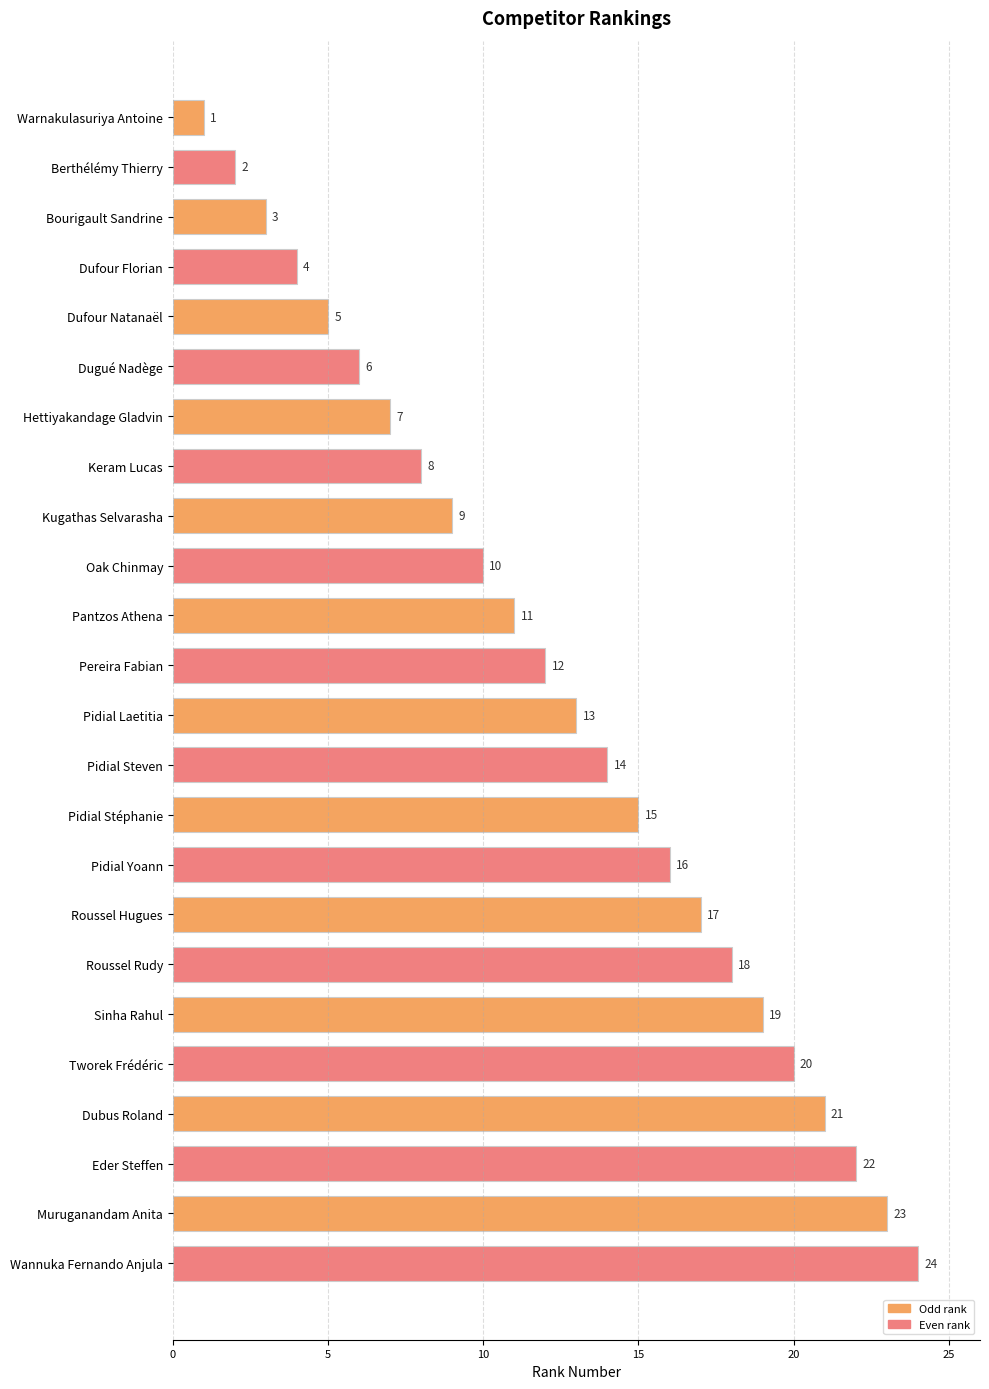

What is the change in value from Warnakulasuriya Antoine to Wannuka Fernando Anjula?

+23